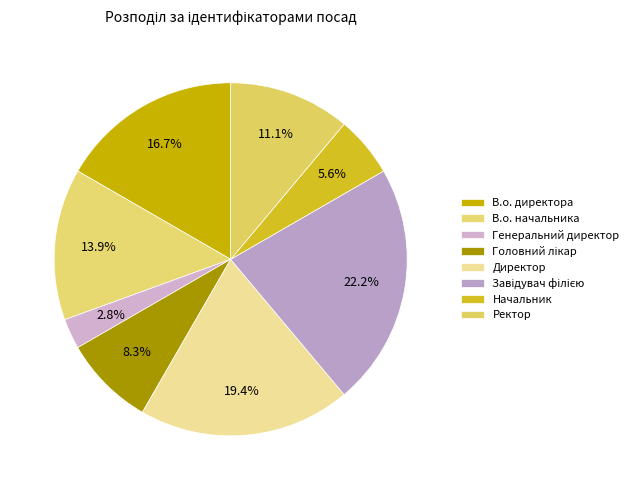

Is the sum of Завідувач філією and Директор greater than half?

No